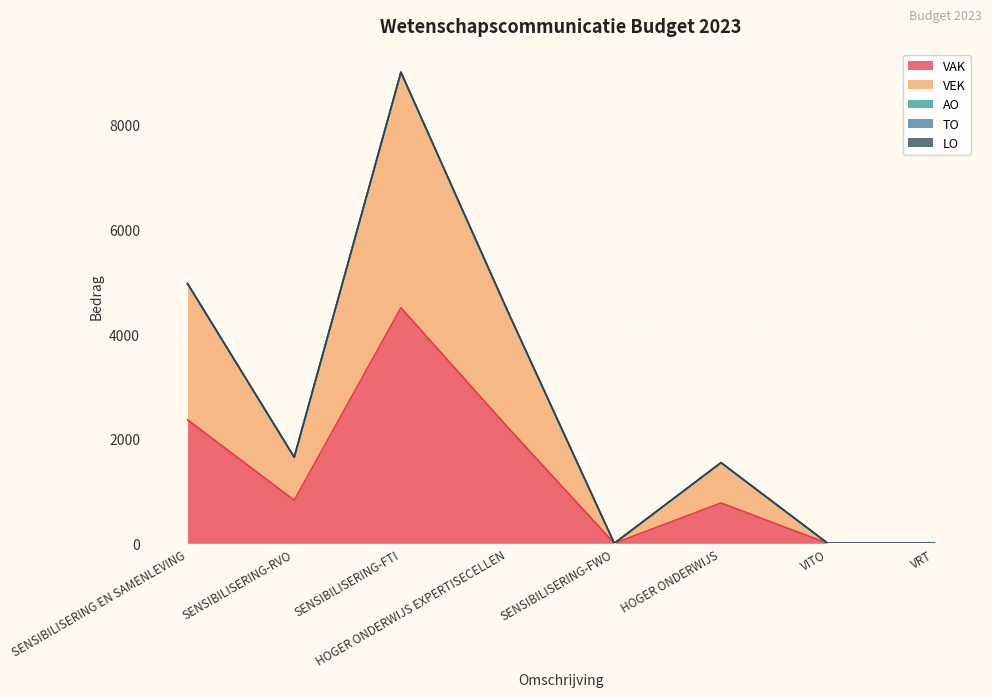

Which series has the largest range (max minus min)?

VAK